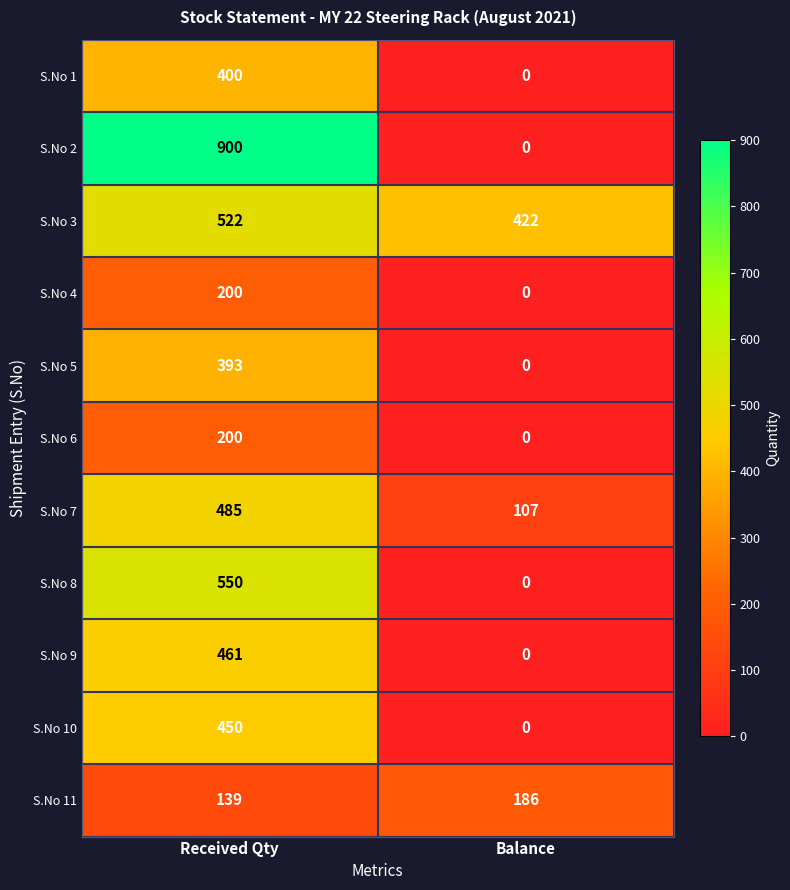

What is the maximum value shown in the chart?

900